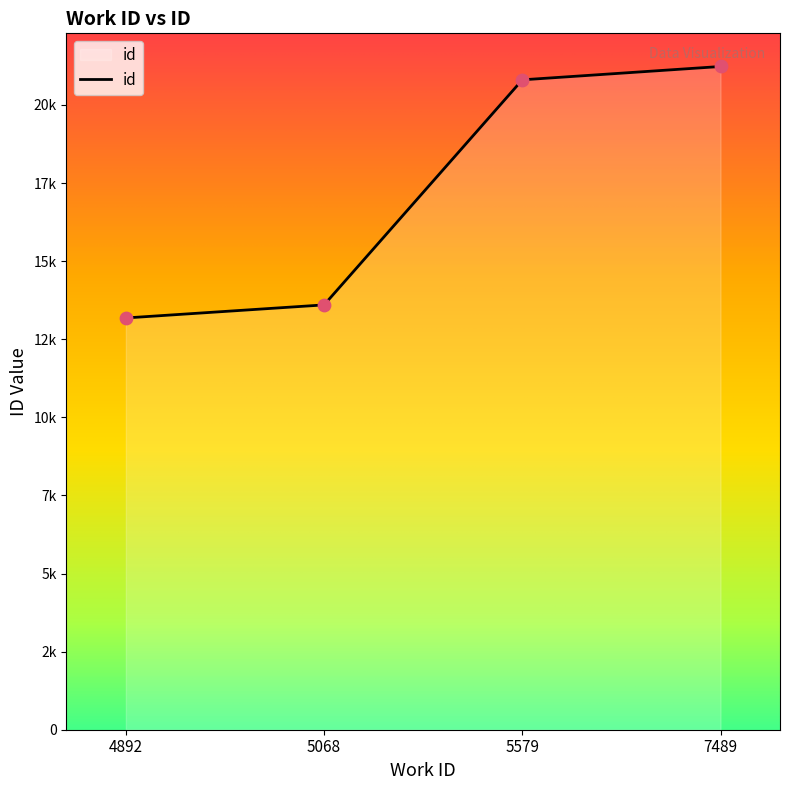

Is this an area chart (filled region under the line)?

Yes